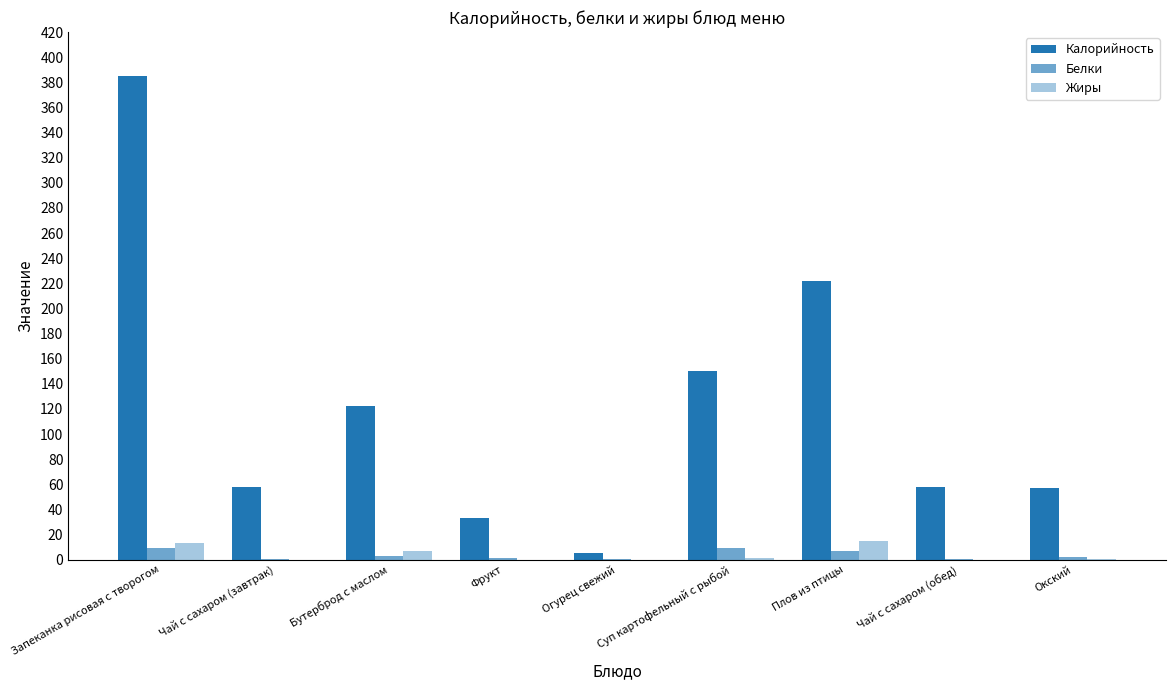

Count the number of data series in this chart.

3